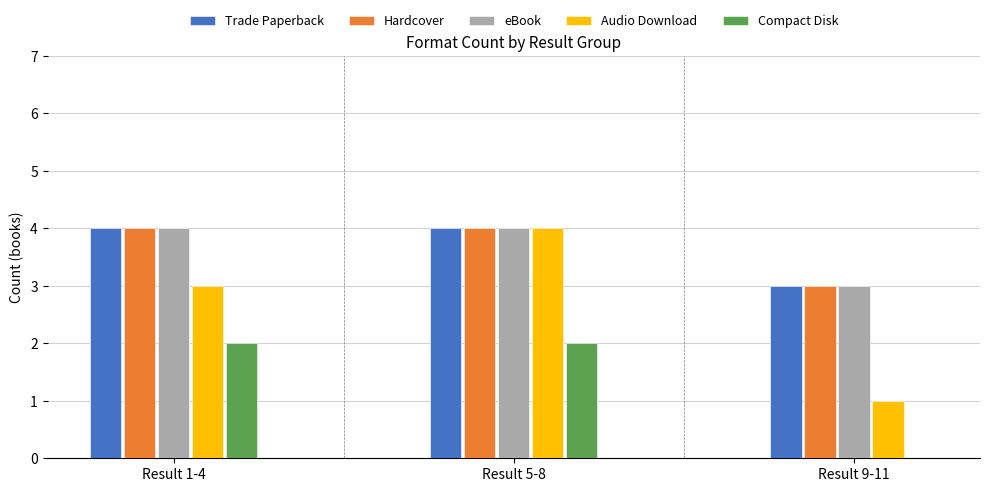

At which category is the sum across all series the highest?

Result 5-8